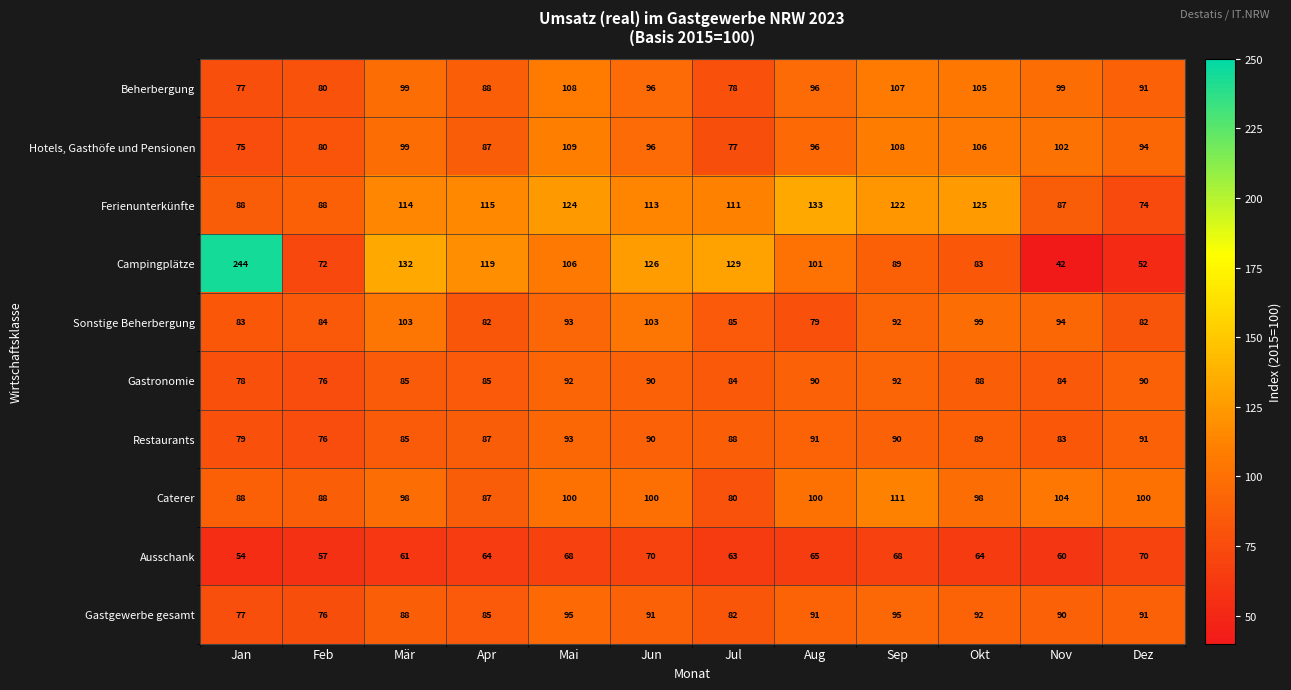

At how many categories does at least one series exceed 123?

7